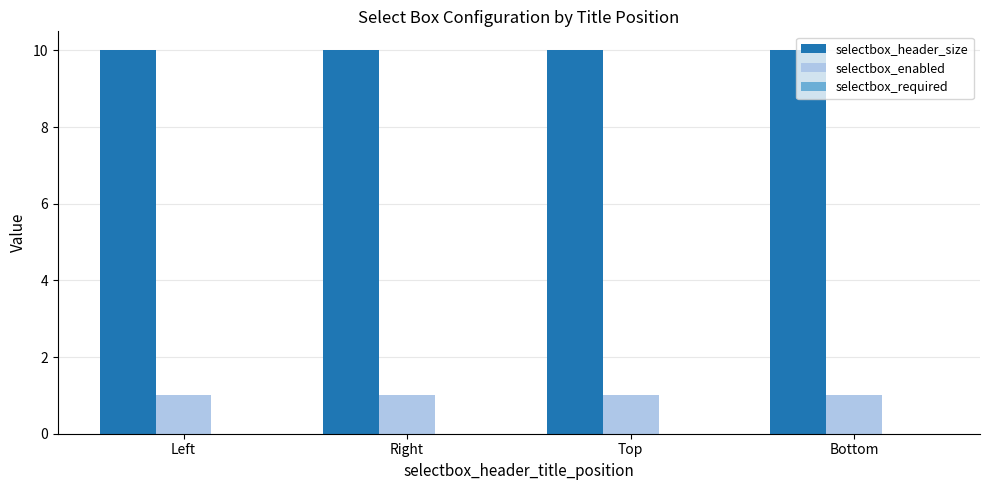

What is the difference between the highest and lowest values at Top?

9